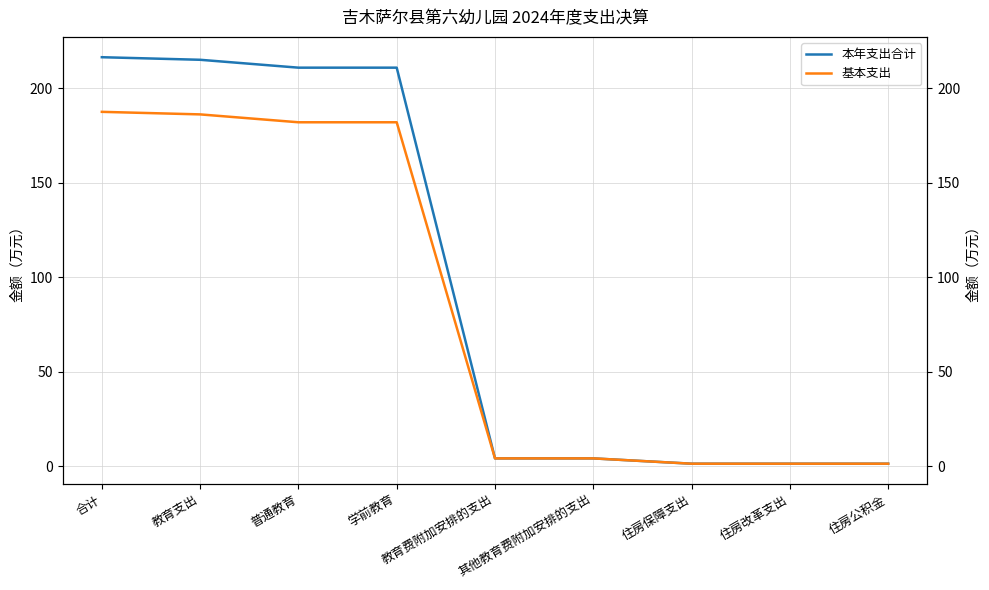

At which category is the sum across all series the highest?

合计